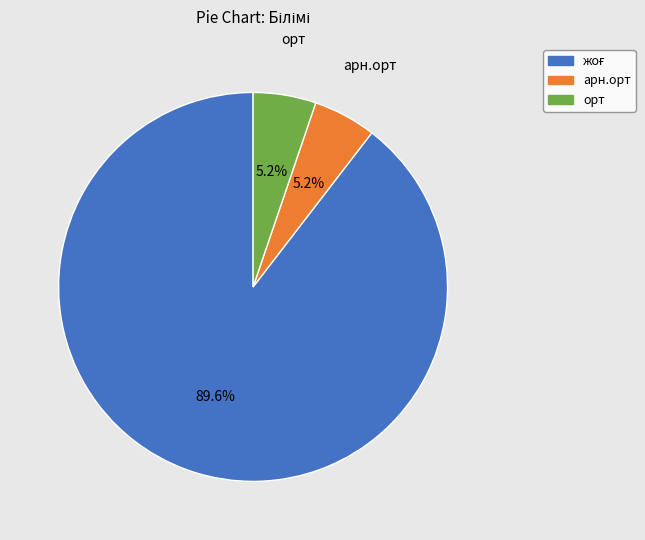

Is there any slice that represents more than half of the pie?

Yes